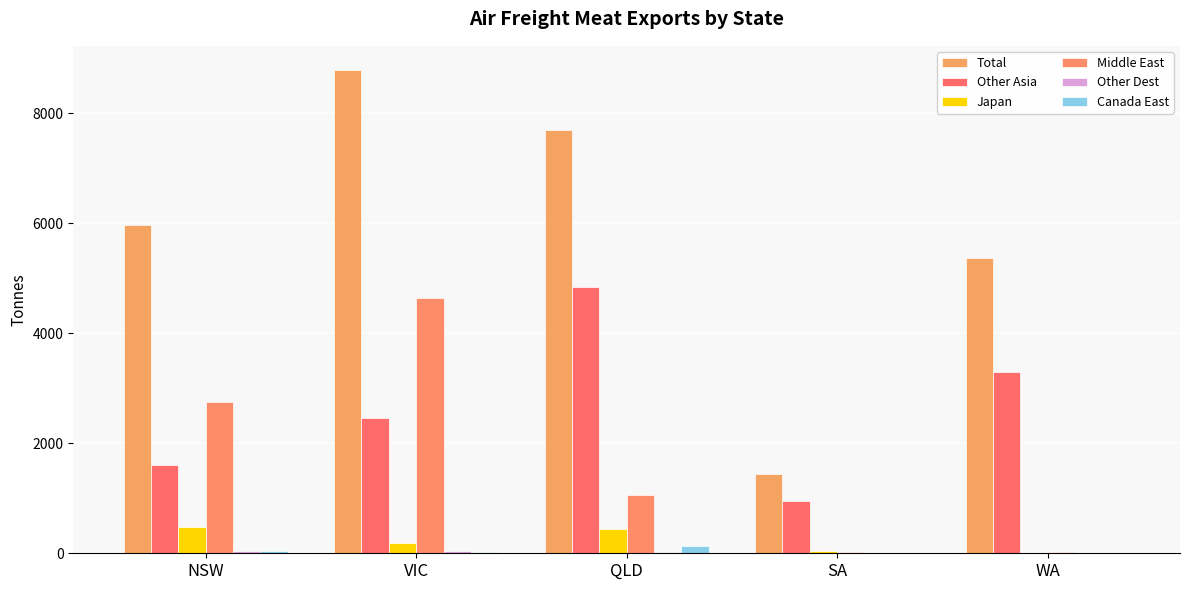

Count the number of data series in this chart.

6